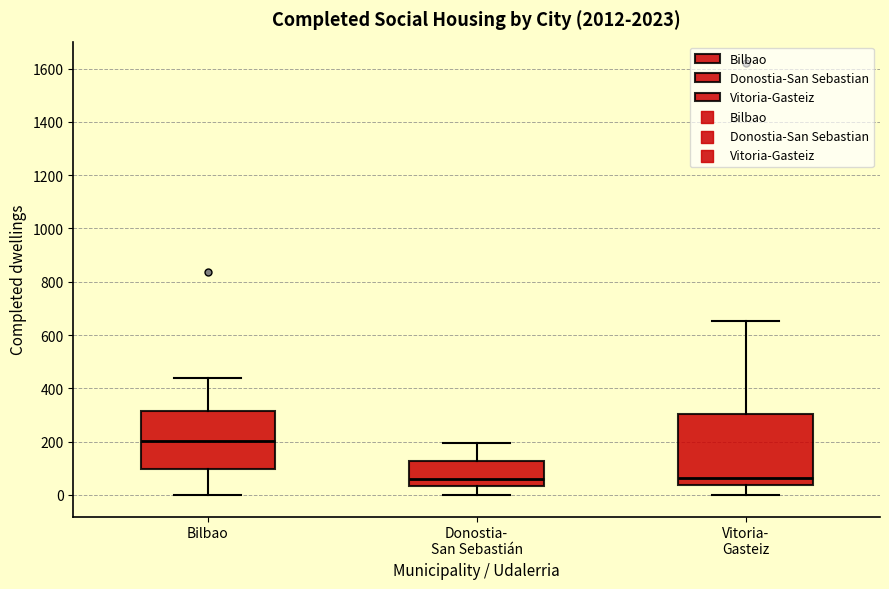

Reading left to right, transcribe this box plot: for each box, give where its median line is, the range the box spans, and where its two whiskers end, as read against the y-axis. The values are not printed on the chart, so give them approximately, as read against the axis.

Bilbao: median 200, box 100 to 320, whiskers 0 to 440
Donostia- San Sebastián: median 60, box 40 to 120, whiskers 0 to 200
Vitoria- Gasteiz: median 60, box 40 to 300, whiskers 0 to 660